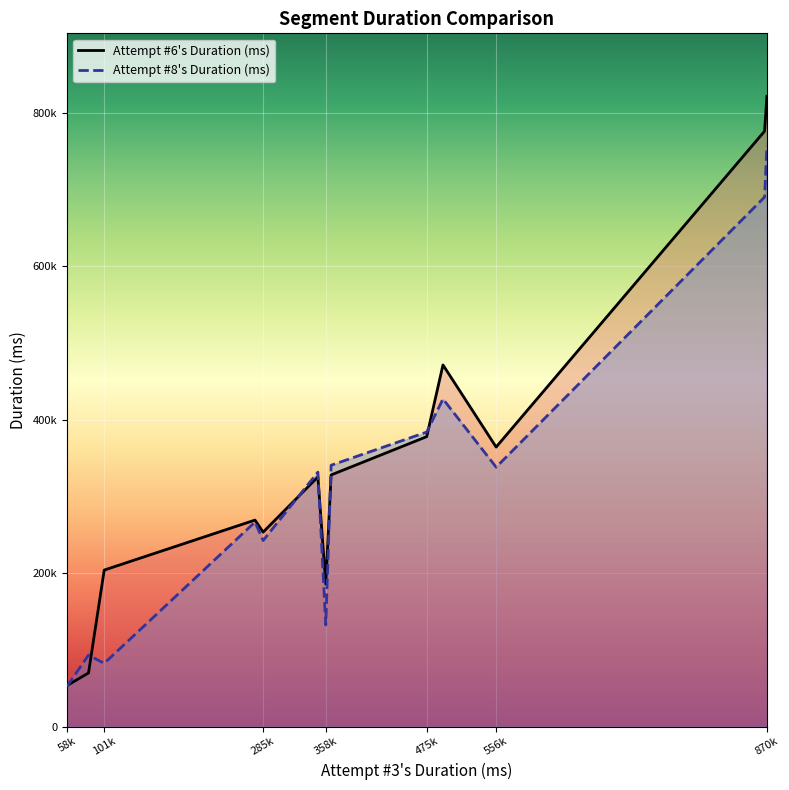

What are all the series names shown in the legend?

Attempt #6's Duration (ms), Attempt #8's Duration (ms)